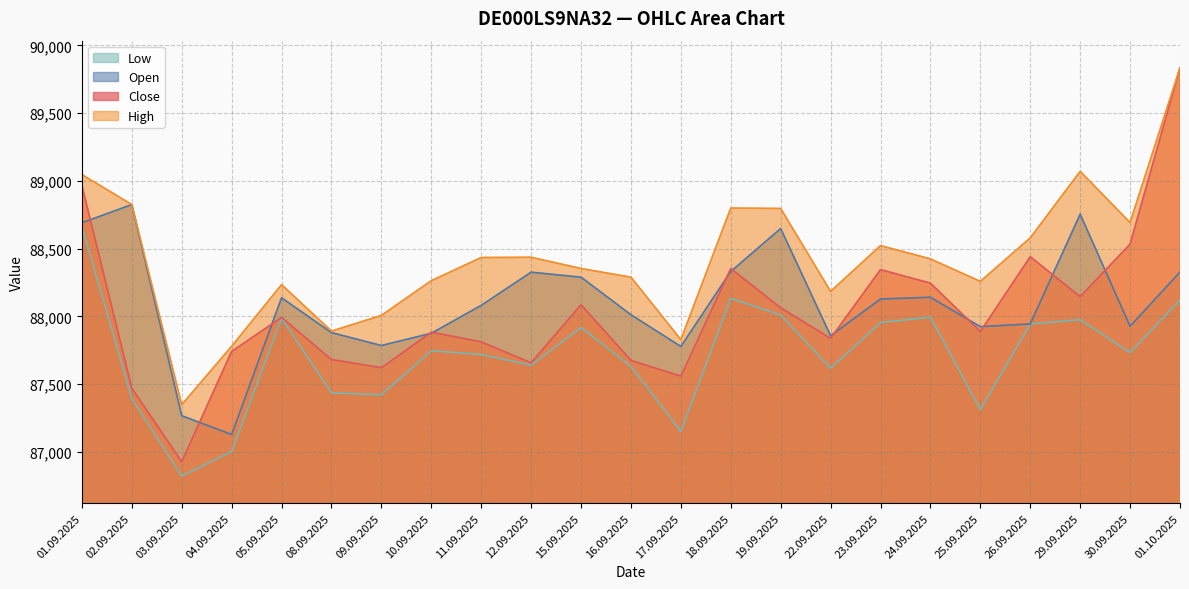

List the labels in order of Close value, largest first.

01.10.2025, 01.09.2025, 30.09.2025, 26.09.2025, 18.09.2025, 23.09.2025, 24.09.2025, 29.09.2025, 15.09.2025, 19.09.2025, 05.09.2025, 25.09.2025, 10.09.2025, 22.09.2025, 11.09.2025, 04.09.2025, 08.09.2025, 16.09.2025, 12.09.2025, 09.09.2025, 17.09.2025, 02.09.2025, 03.09.2025